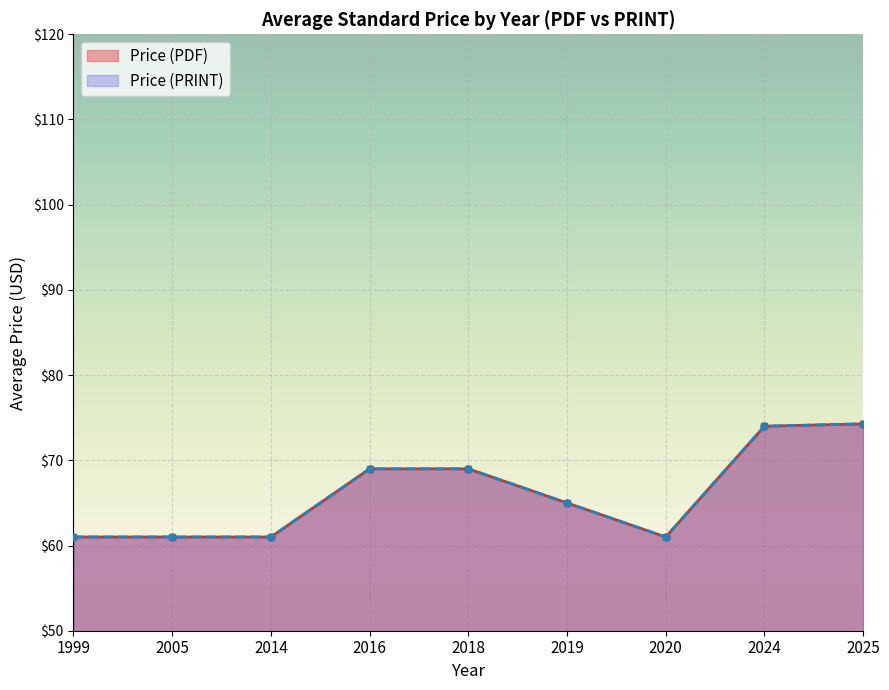

List the series in order of their peak value, highest first.

Price (PDF), Price (PRINT)